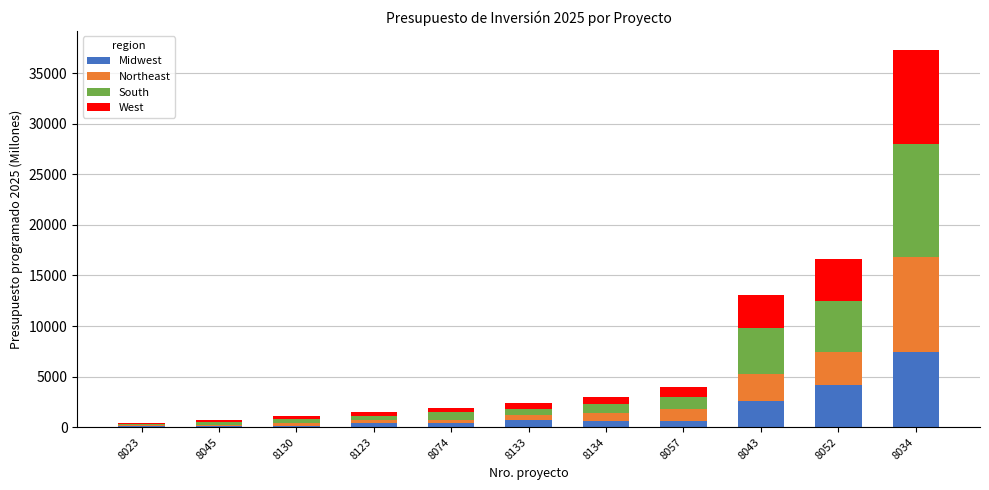

How many values in the Midwest series exceed 592?

6